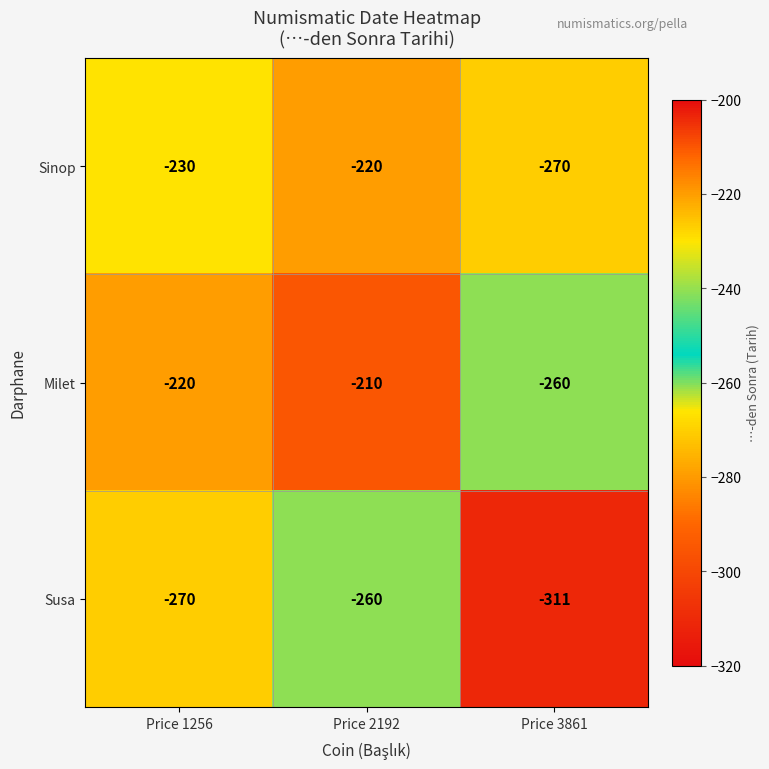

How many categories are shown in the chart?

3